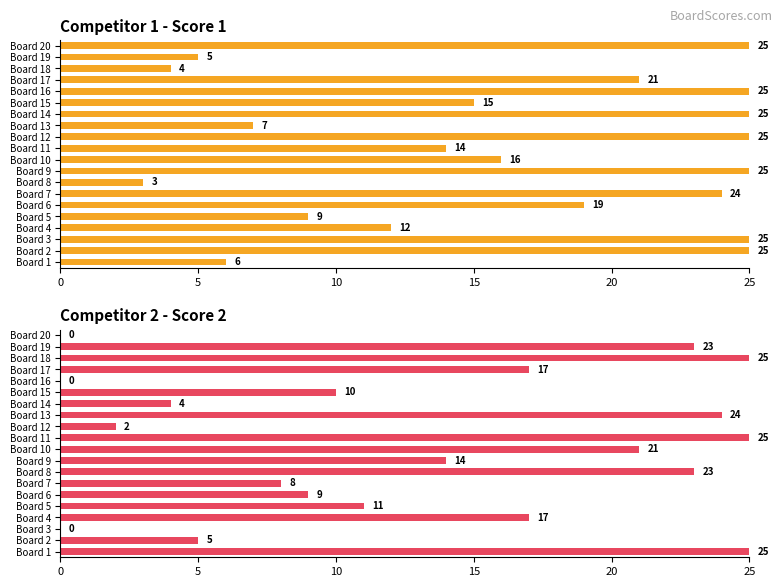

At how many categories does at least one series exceed 2?

20